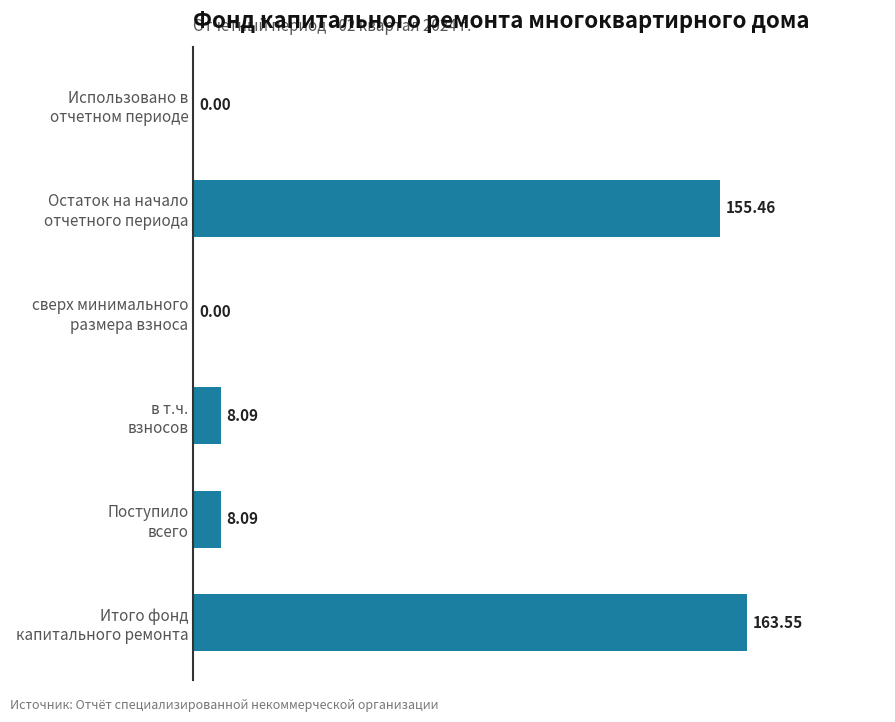

What is the sum of all values?

335.2